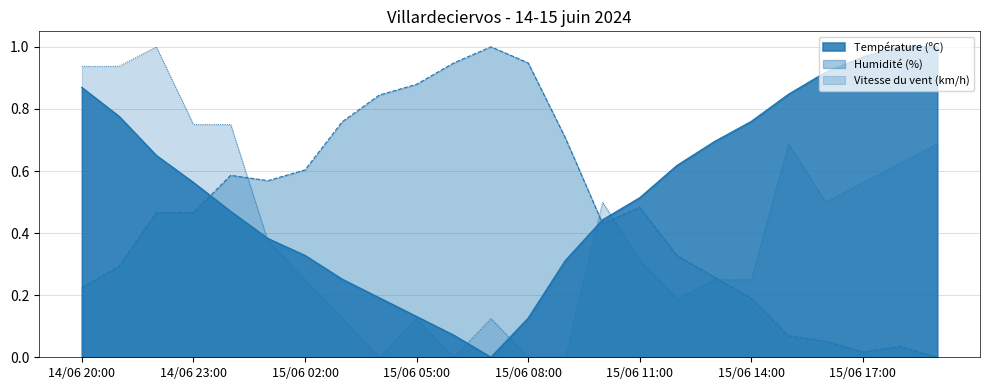

At which label does Humidité (%) reach its peak?

15/06 07:00